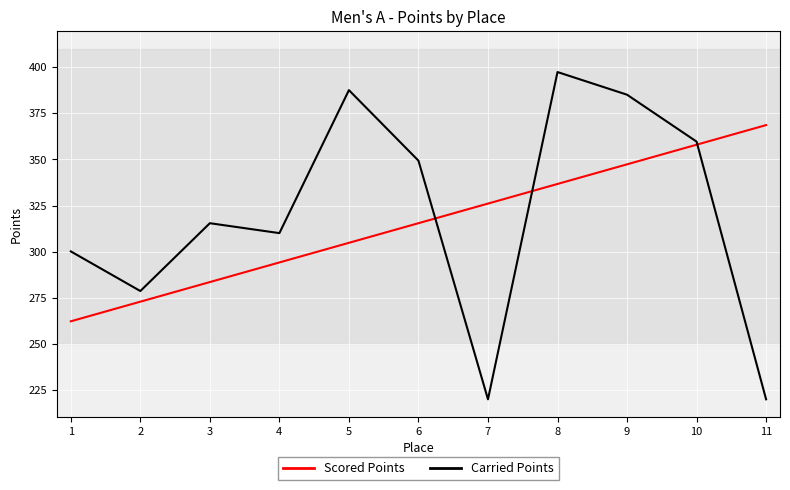

Between 1 and 8, which series saw the biggest shift?

Carried Points